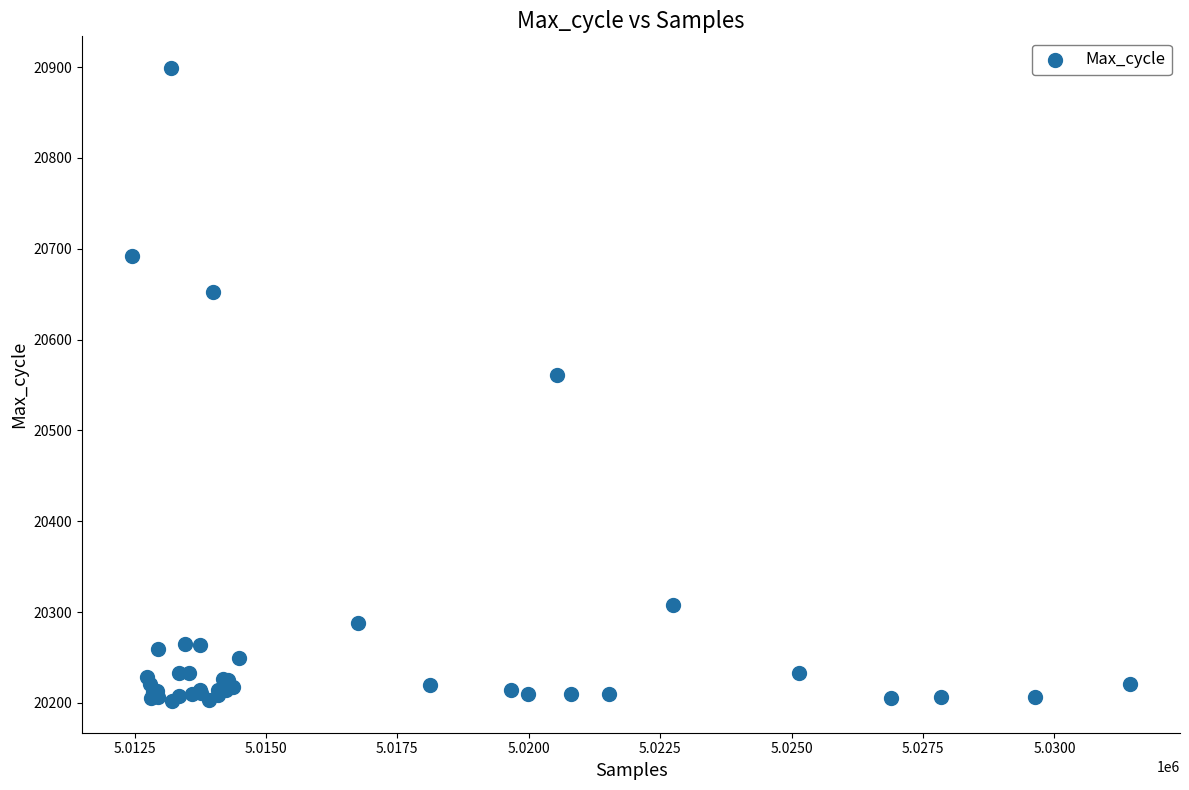

What Y value in the scatter plot is closest to 20550?

20561